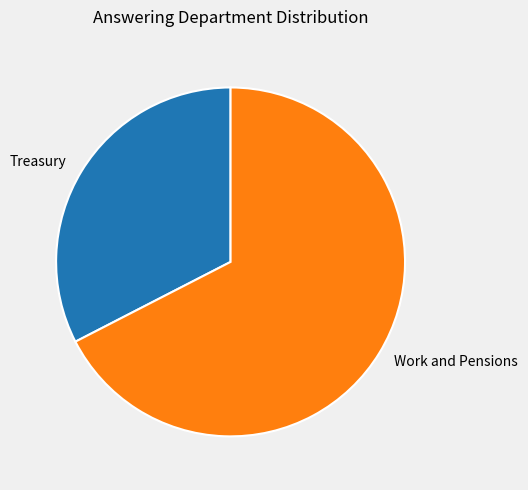

The Work and Pensions slice represents 60% of the pie. True or false?

False